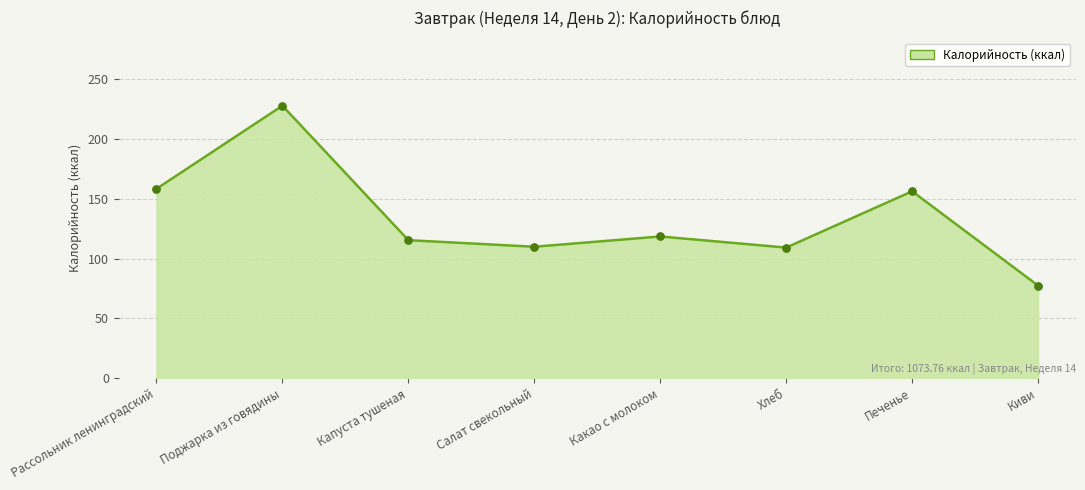

What is the ratio of the value at Киви to the value at Какао с молоком?

0.7